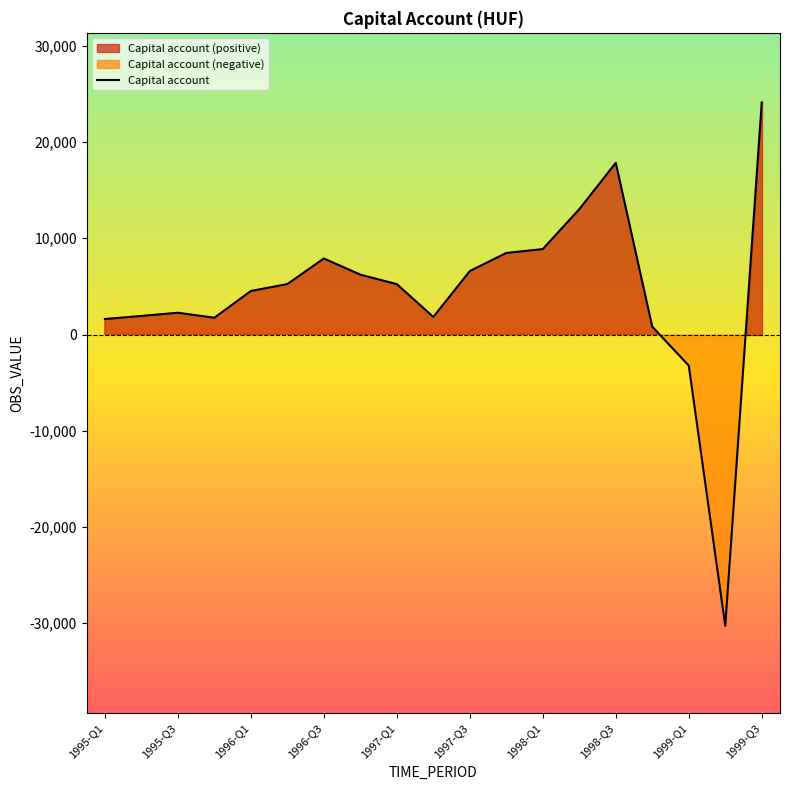

At which label does Capital account reach its peak?

1999-Q3